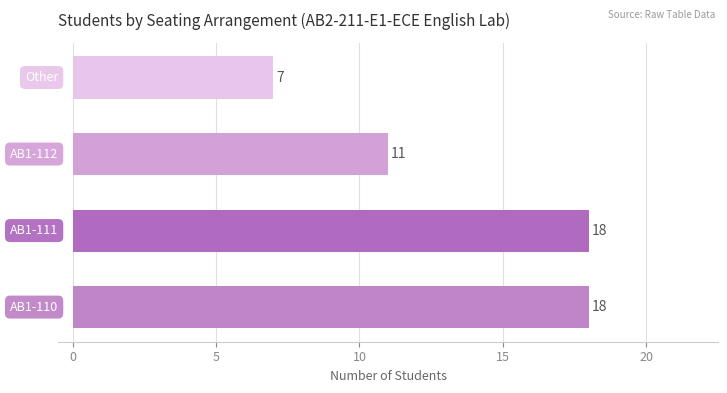

What is the sum of all values?

54